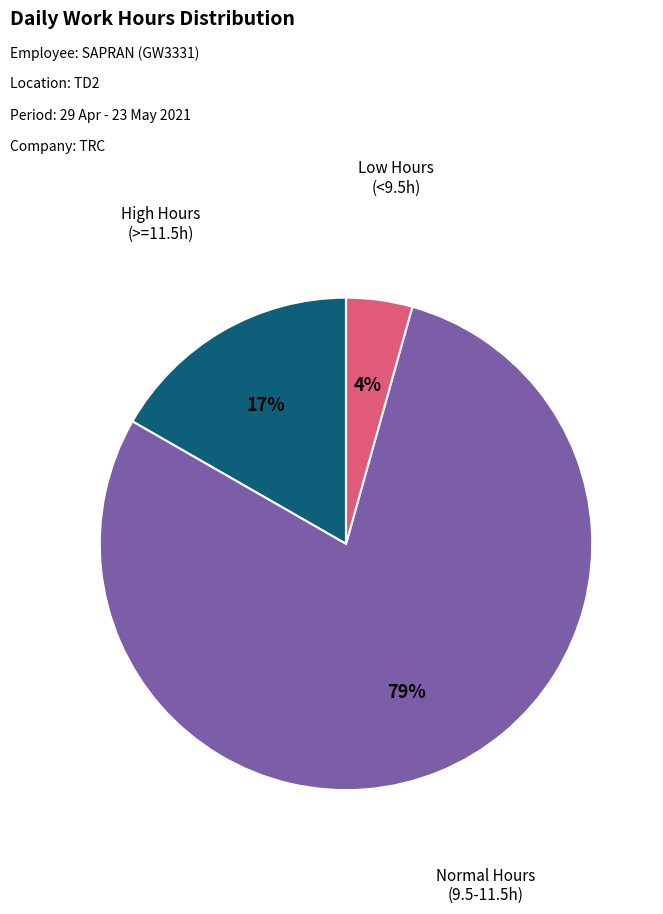

To the nearest percent, what is the difference between the largest and smallest slice percentages?

75%